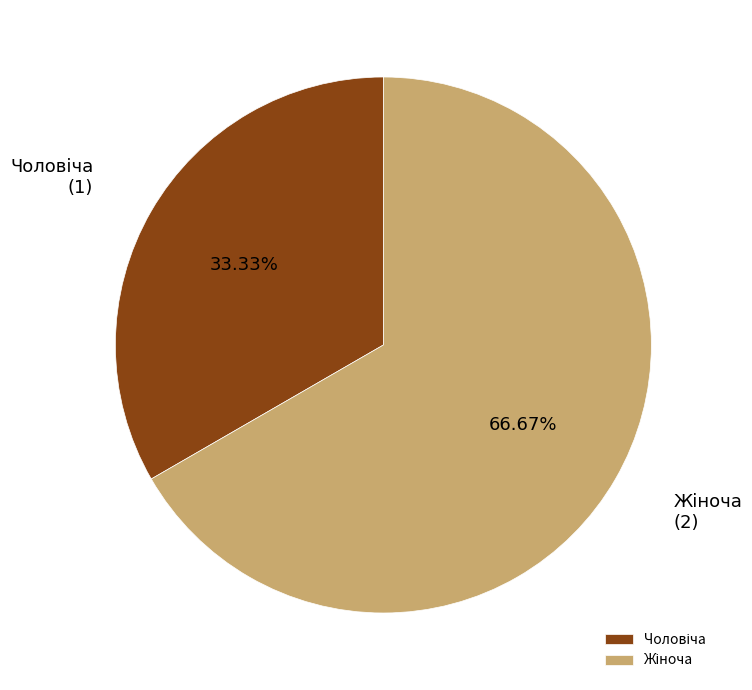

Is there any slice that represents more than half of the pie?

Yes